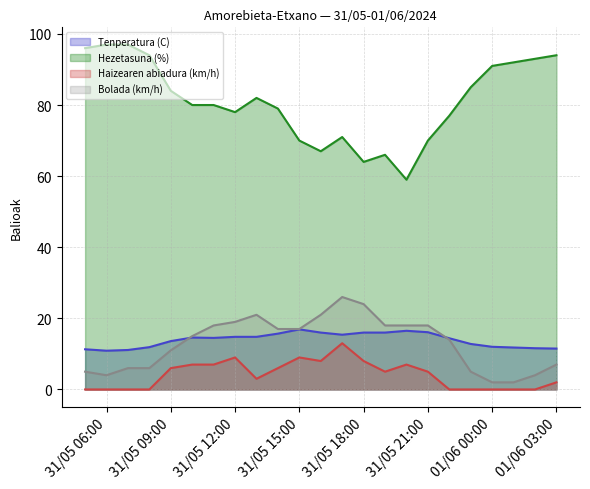

What is the approximate value of Haizearen abiadura (km/h) at 31/05 13:00?

3.0